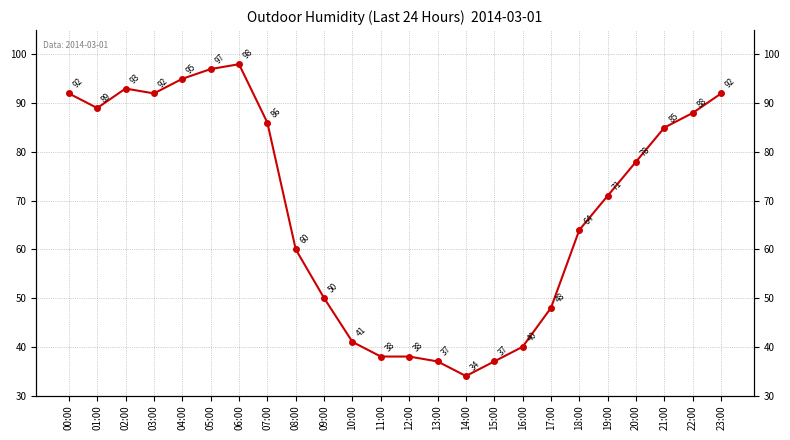

Rank the categories by value from lowest to highest.

14:00, 13:00, 15:00, 11:00, 12:00, 16:00, 10:00, 17:00, 09:00, 08:00, 18:00, 19:00, 20:00, 21:00, 07:00, 22:00, 01:00, 00:00, 03:00, 23:00, 02:00, 04:00, 05:00, 06:00